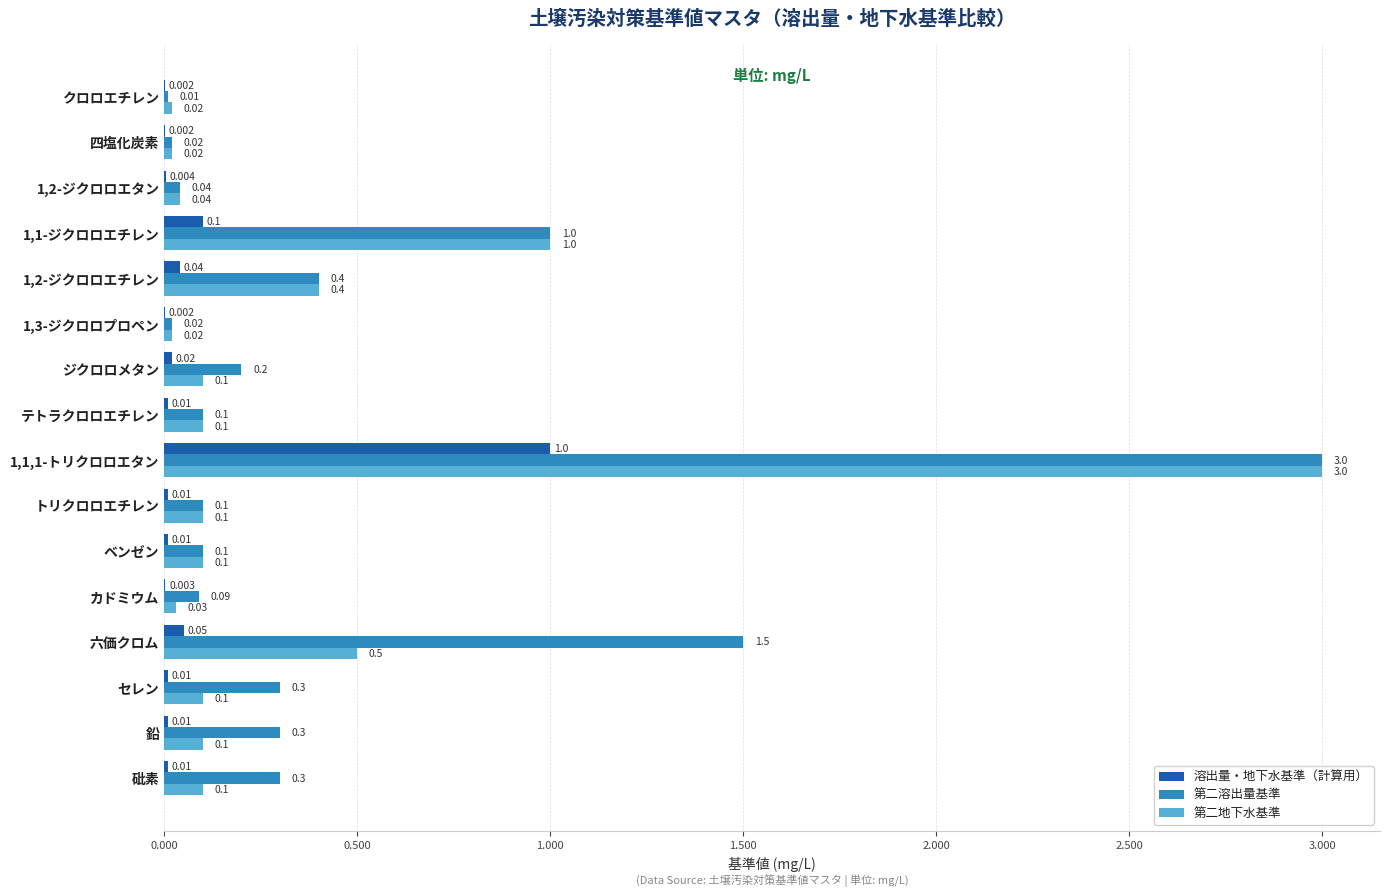

Which series has the widest spread of values?

第二溶出量基準